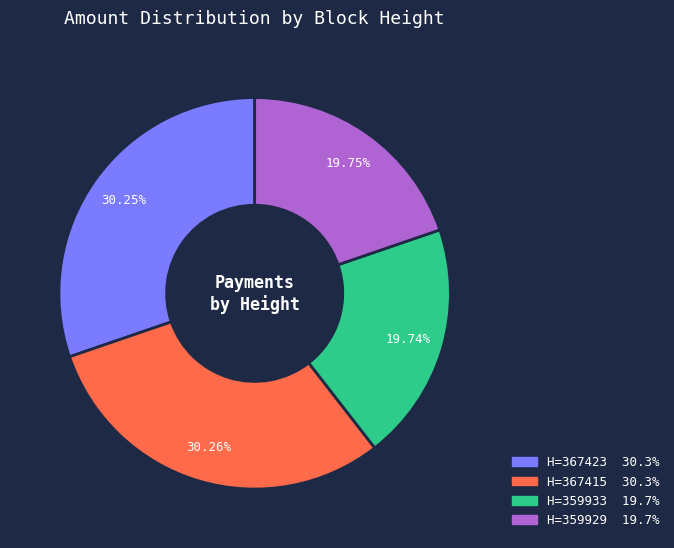

Is there a majority slice in this chart?

No